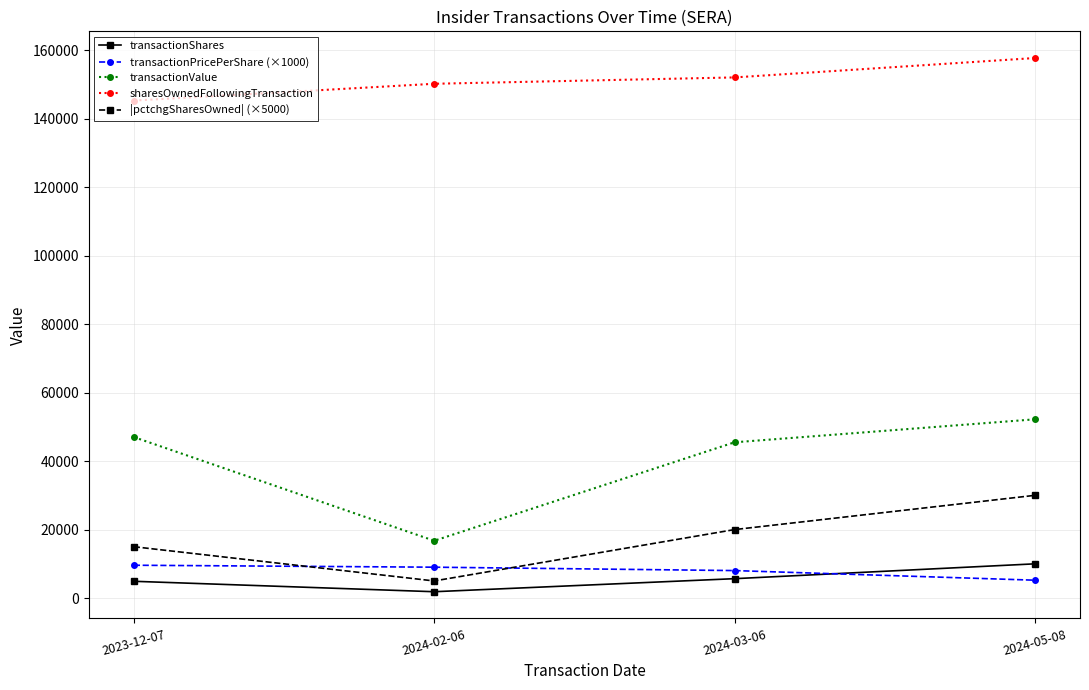

What is the total value across all series at 2024-05-08?

255120.0